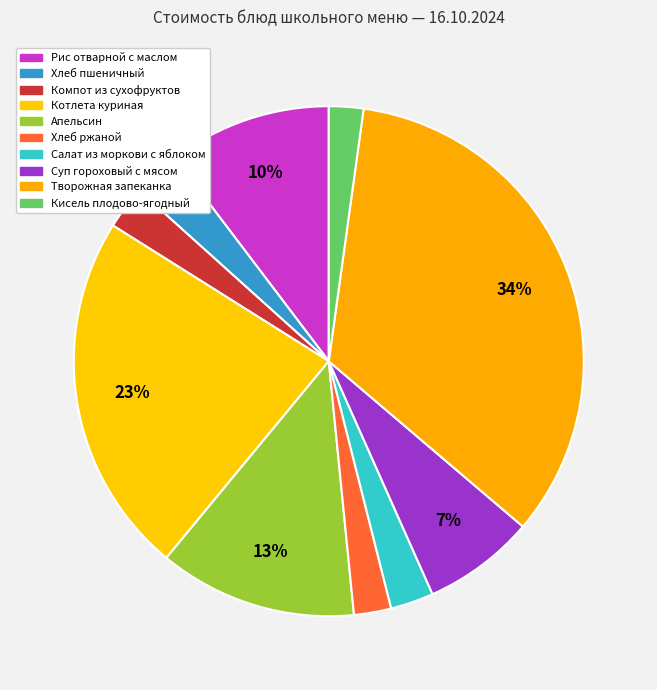

To the nearest percent, what is the combined percentage of Хлеб ржаной and Компот из сухофруктов?

5%